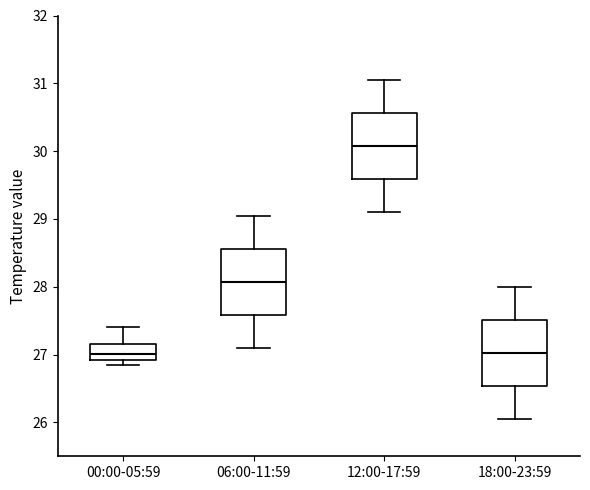

Reading left to right, read every box against the y-axis: the position of its median line, the range the box covers, and the ends of its whiskers. The values are not printed on the chart, so give them approximately, as read against the axis.

00:00-05:59: median 27.0, box 26.9 to 27.2, whiskers 26.8 to 27.4
06:00-11:59: median 28.1, box 27.6 to 28.6, whiskers 27.1 to 29.1
12:00-17:59: median 30.1, box 29.6 to 30.6, whiskers 29.1 to 31.1
18:00-23:59: median 27.0, box 26.5 to 27.5, whiskers 26.1 to 28.0